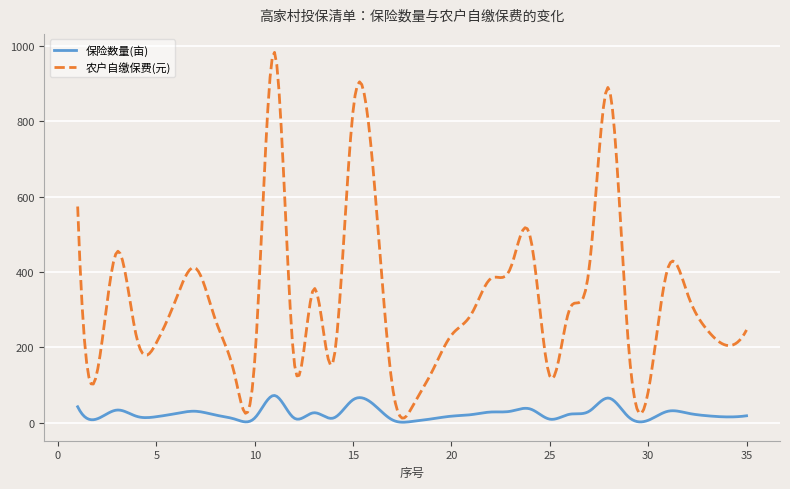

Which series has the largest range (max minus min)?

农户自缴保费(元)